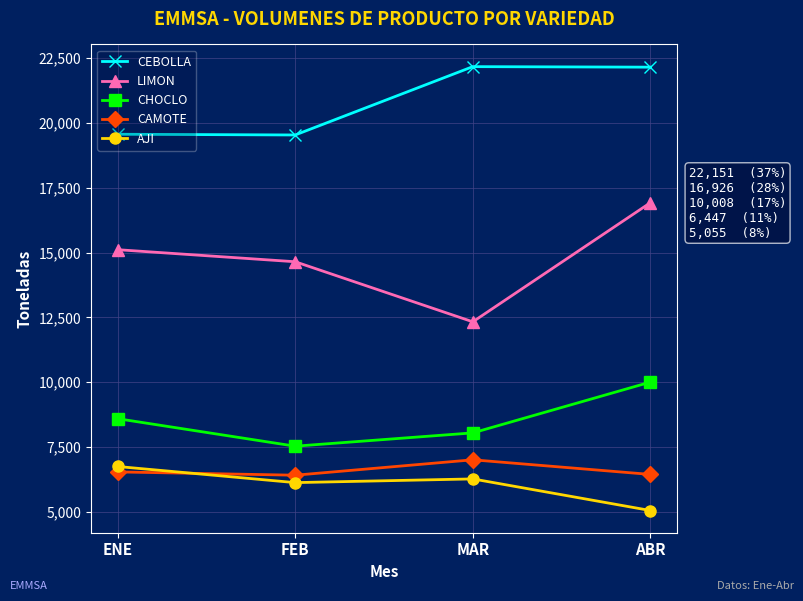

In CHOCLO, how many points are lower than both neighbors (excluding endpoints)?

1